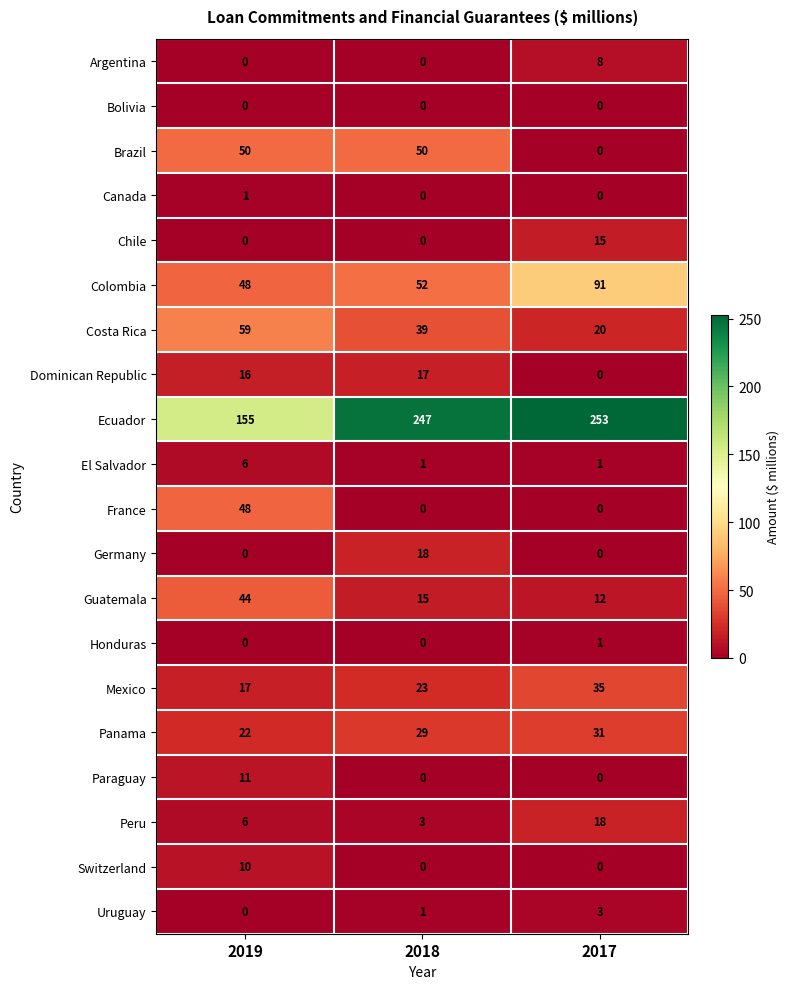

Which series has the largest total across all categories?

Ecuador